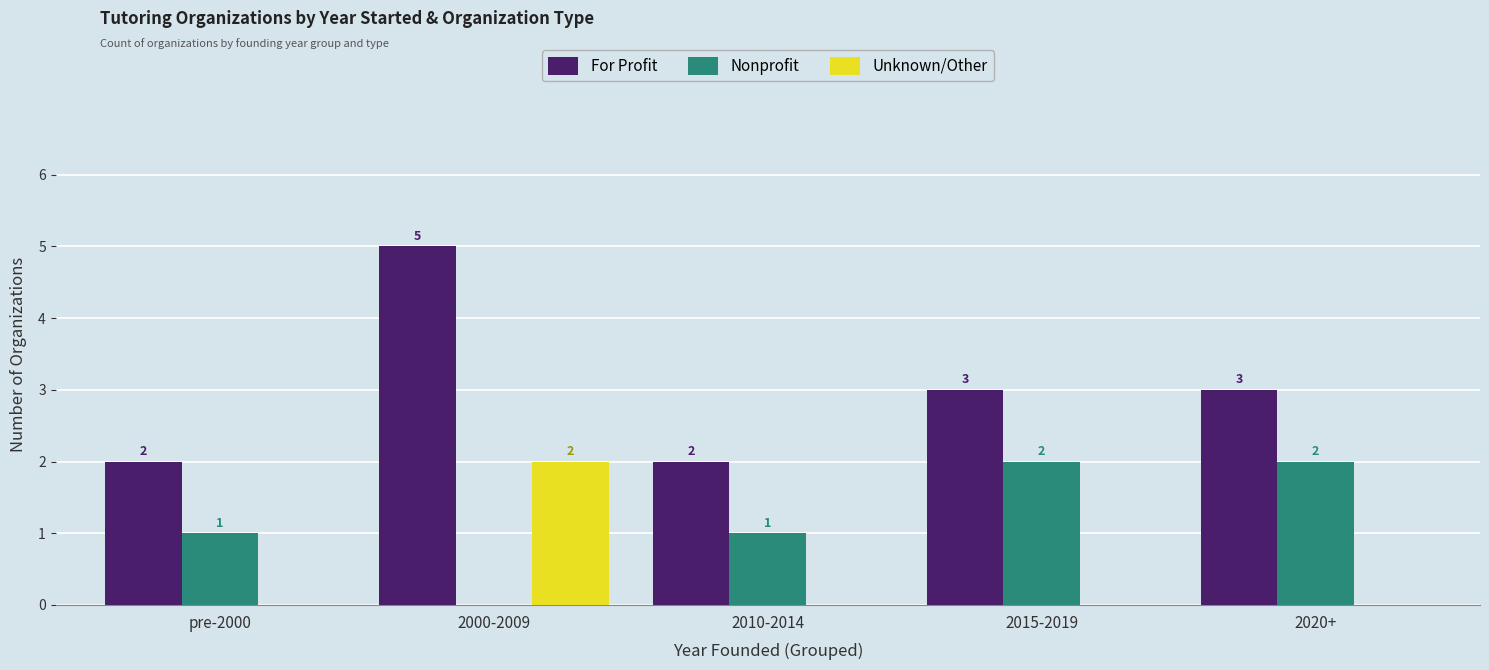

Count the For Profit values in the range 2 to 3.

4